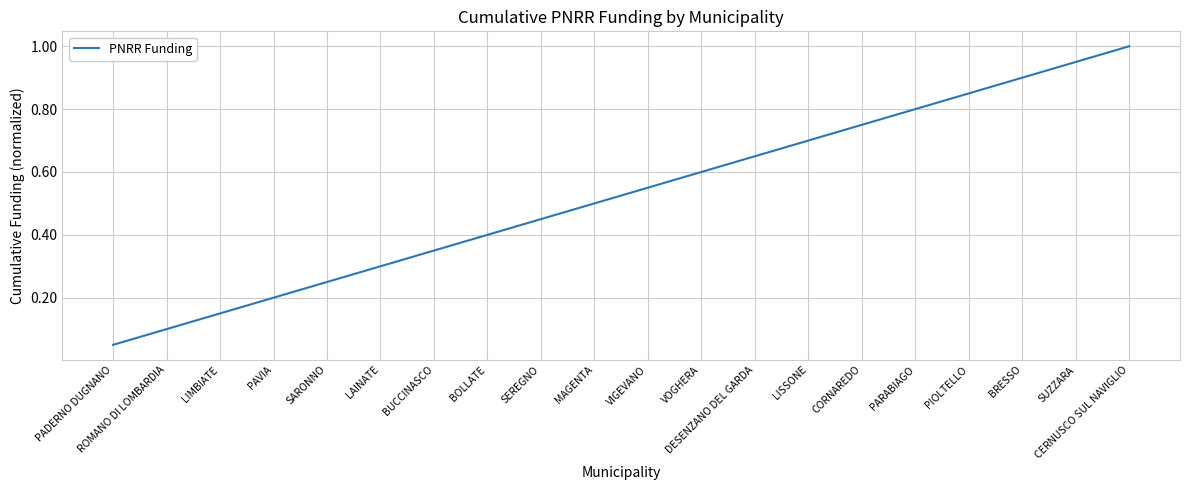

How many lines are shown in the chart?

1